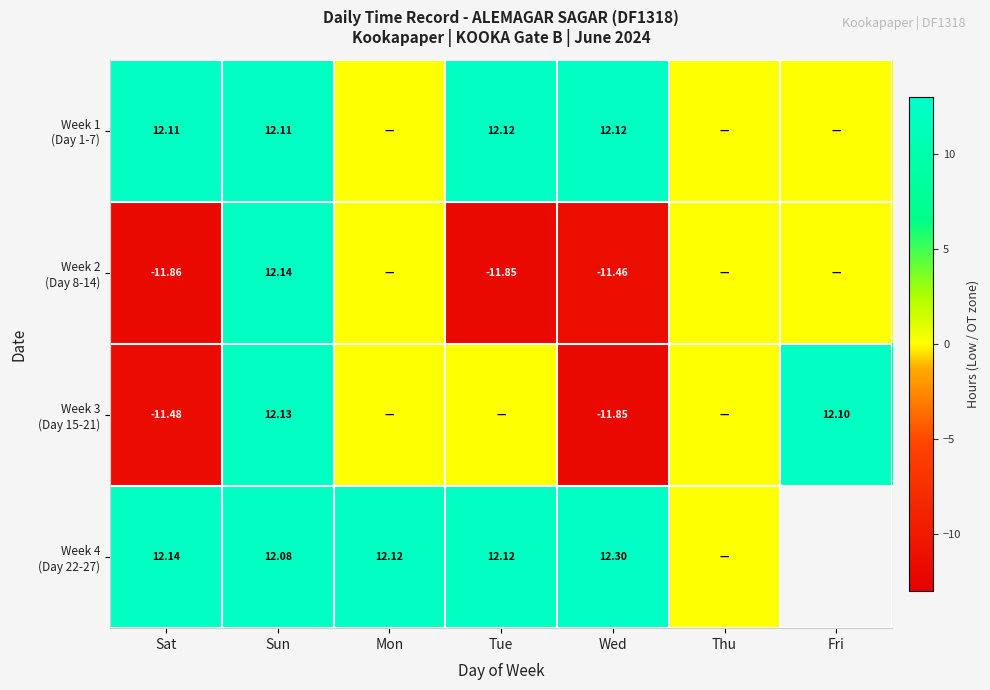

Between Tue and Thu, which series saw the biggest shift?

Week 1 (Day 1-7)